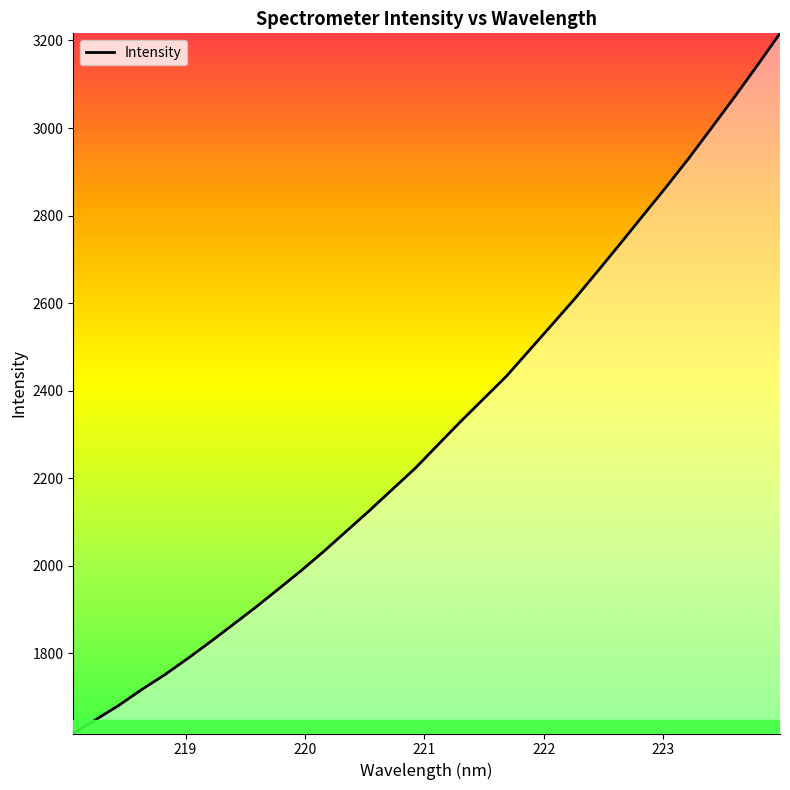

What is the average value?

2309.1